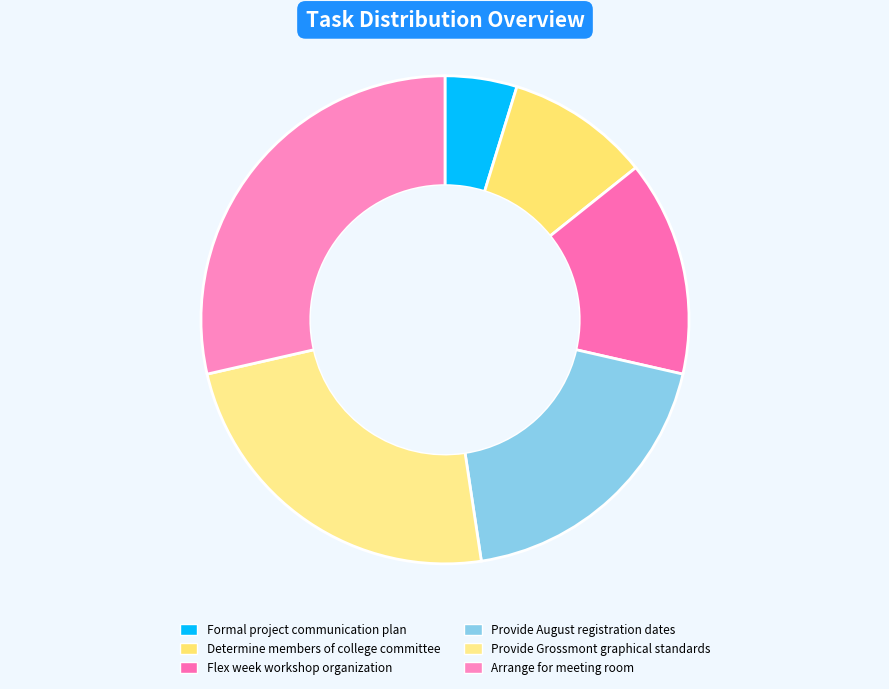

Is there any slice that represents more than half of the pie?

No